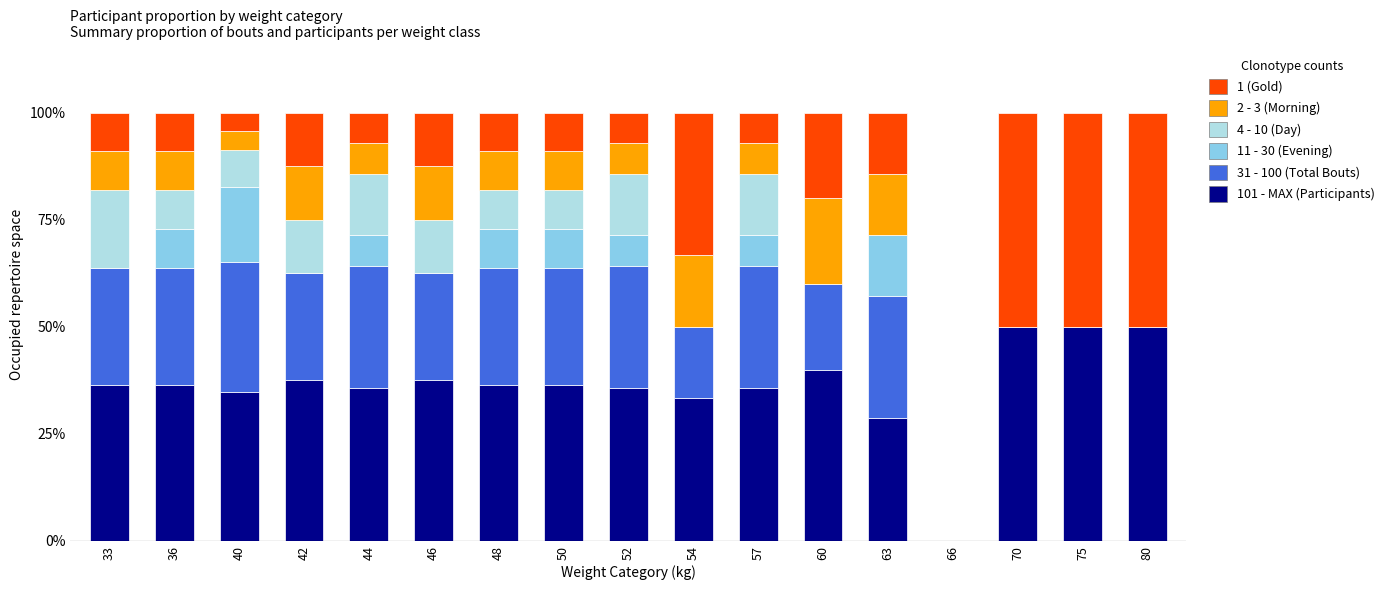

What is the sum of the 101 - MAX (Participants) values at 63 and 44?

64.3